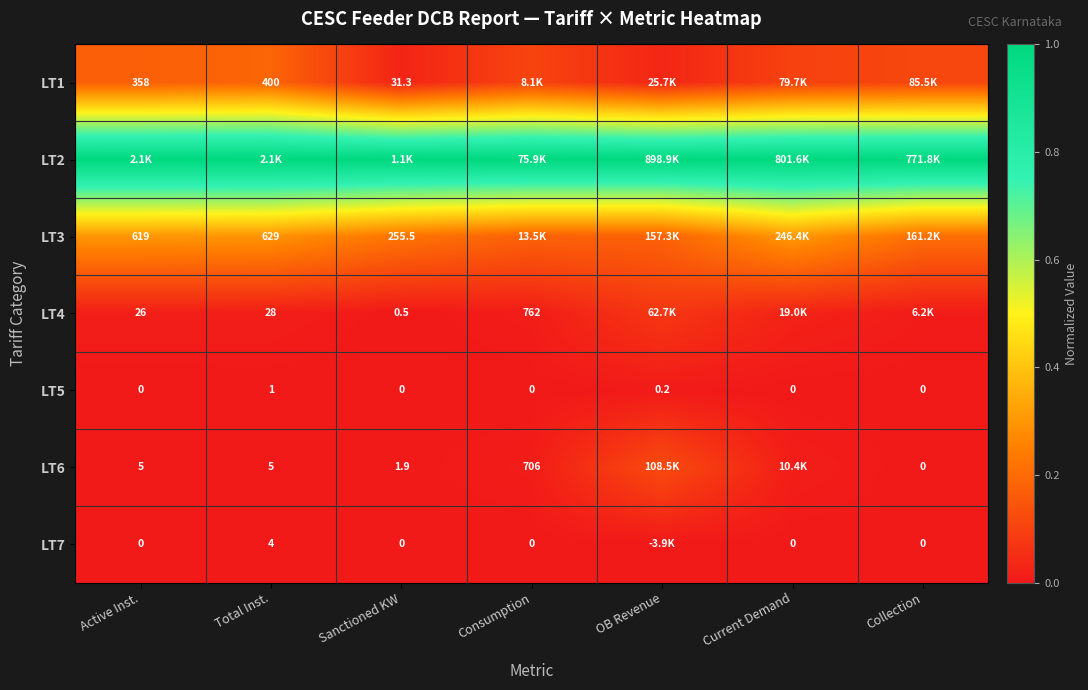

What is the maximum value shown in the chart?

1.0